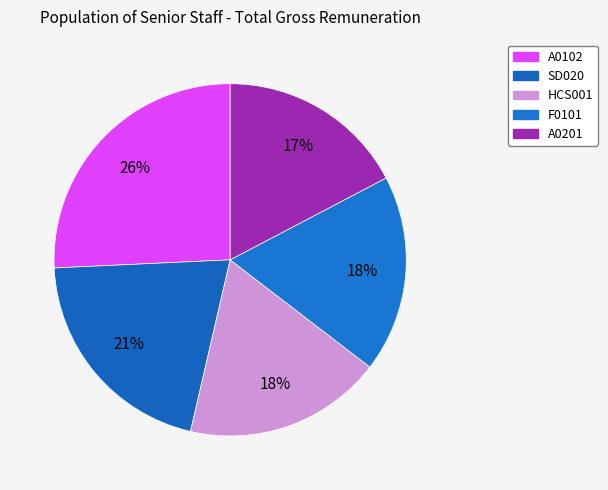

Combined, what portion of the pie is SD020 and A0102?

46.4%